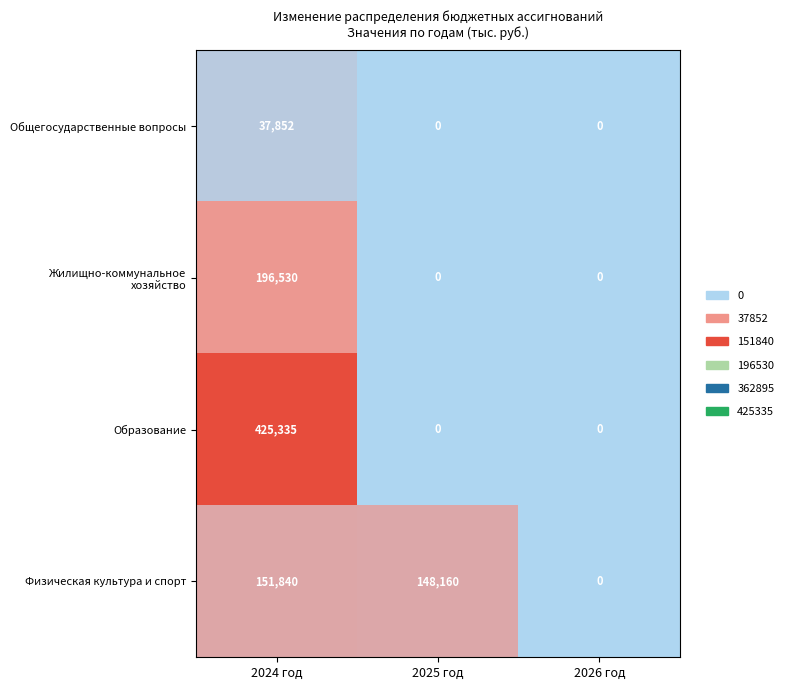

What is the sum of the Образование values at 2024 год and 2026 год?

425335